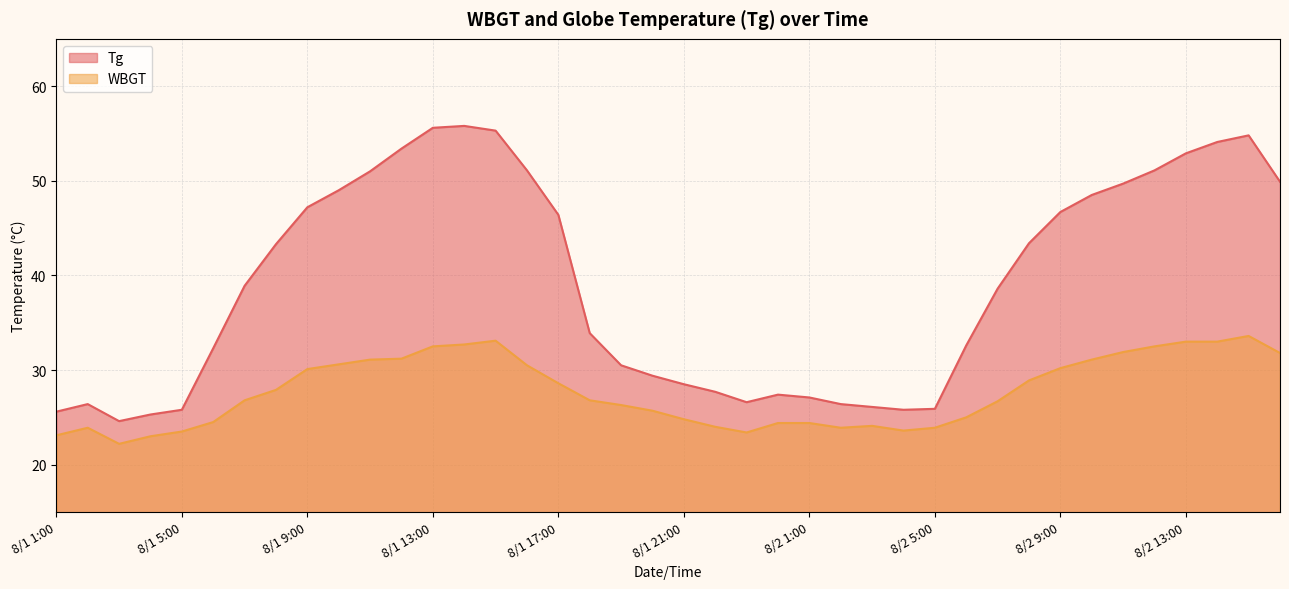

At which category does Tg reach its first local valley?

8/1 3:00